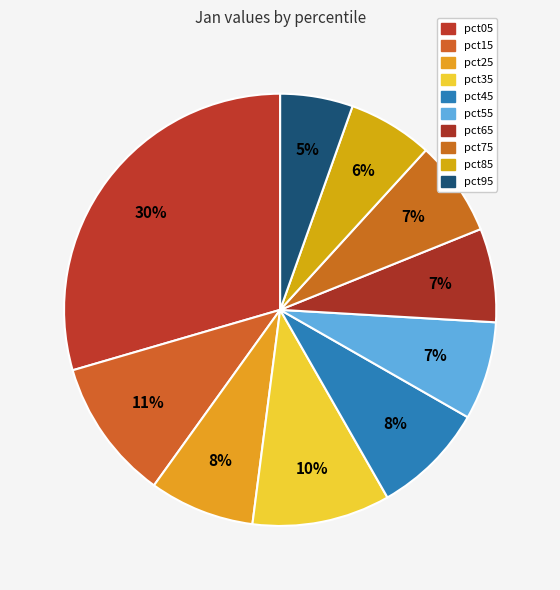

Which slice is the smallest?

pct95